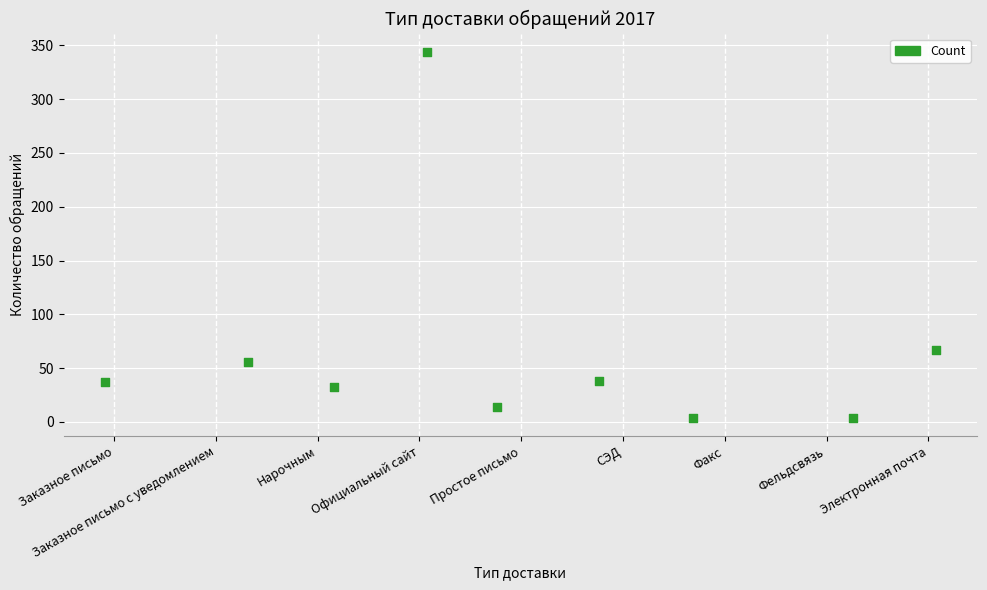

What Y value in the scatter plot is closest to 174?

67